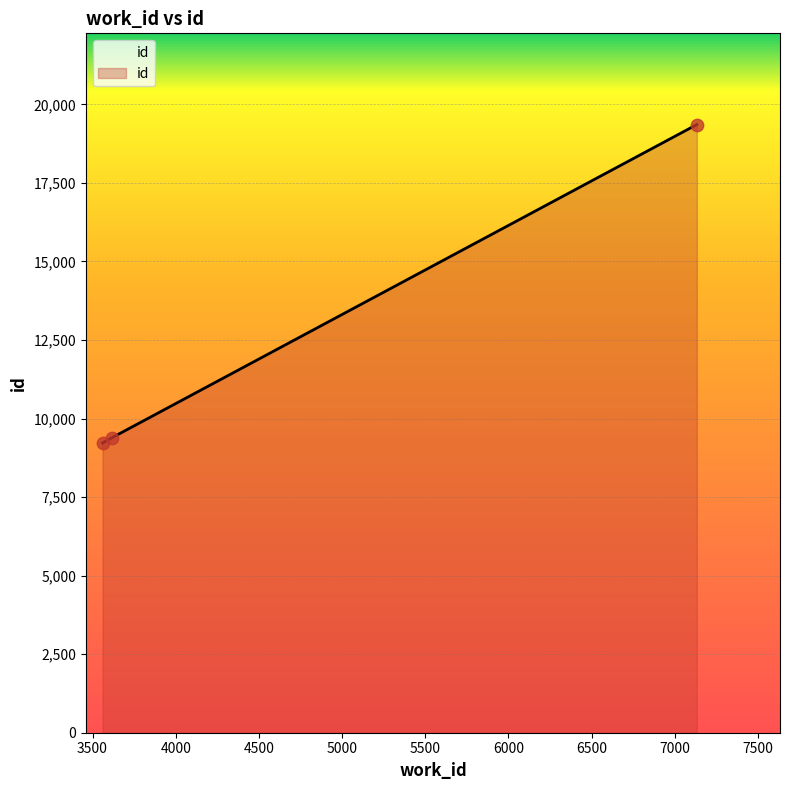

What is the average value?

12657